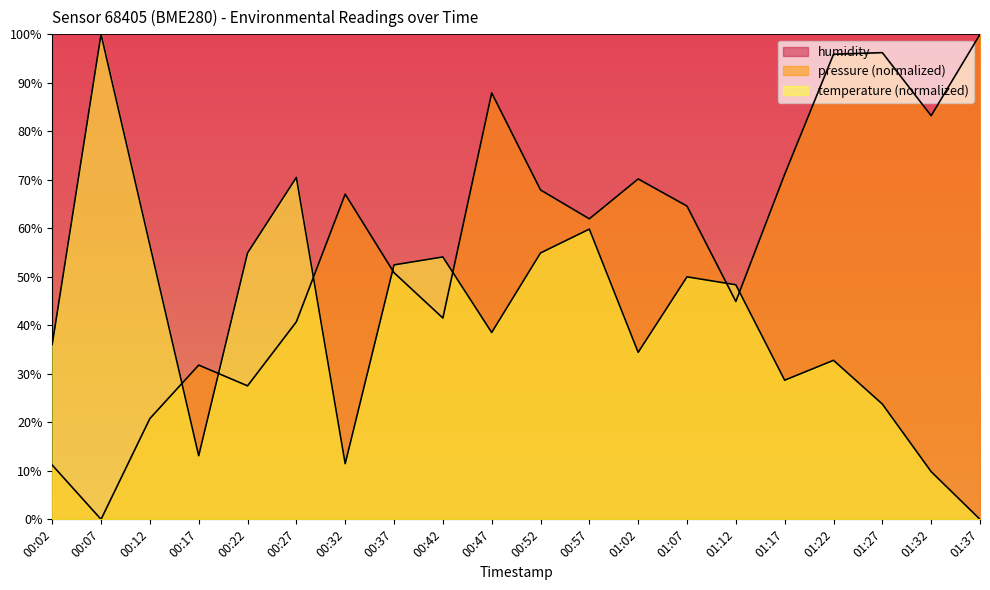

How many lines are shown in the chart?

3